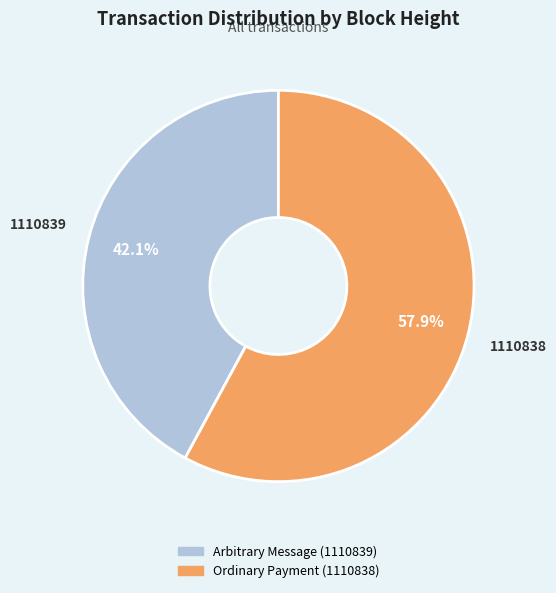

Is there any slice that represents more than half of the pie?

Yes